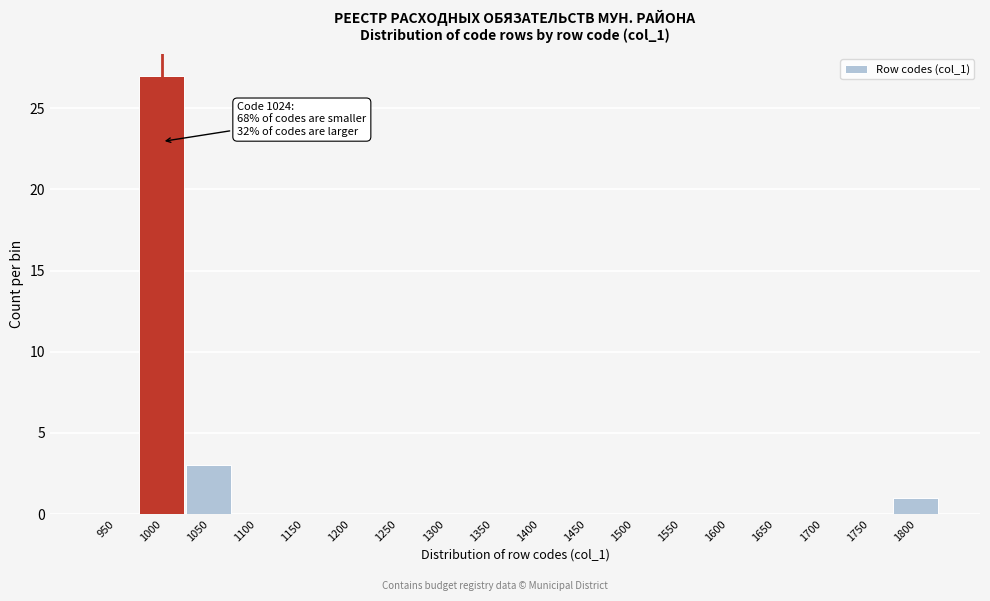

Reading right to left, what are all the values shown in this chart?

1800=1	1750=0	1700=0	1650=0	1600=0	1550=0	1500=0	1450=0	1400=0	1350=0	1300=0	1250=0	1200=0	1150=0	1100=0	1050=3	1000=27	950=0